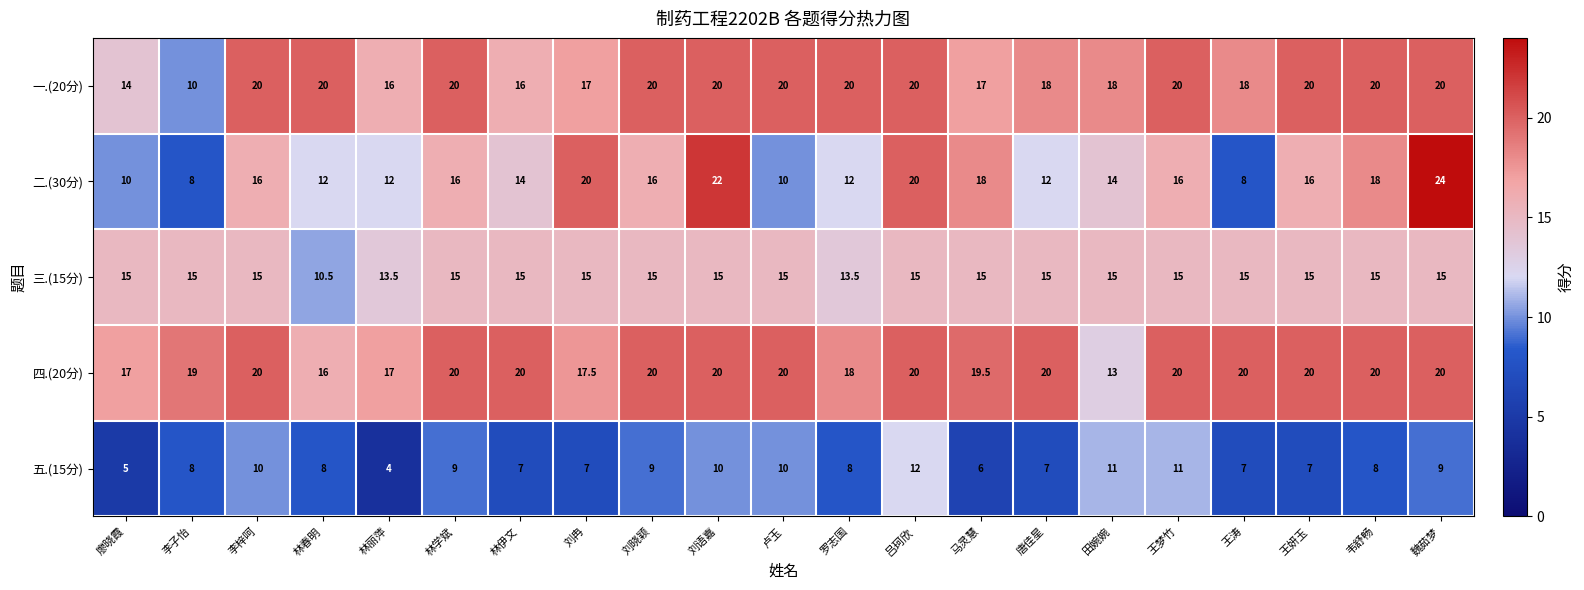

What is the smallest value displayed?

4.0